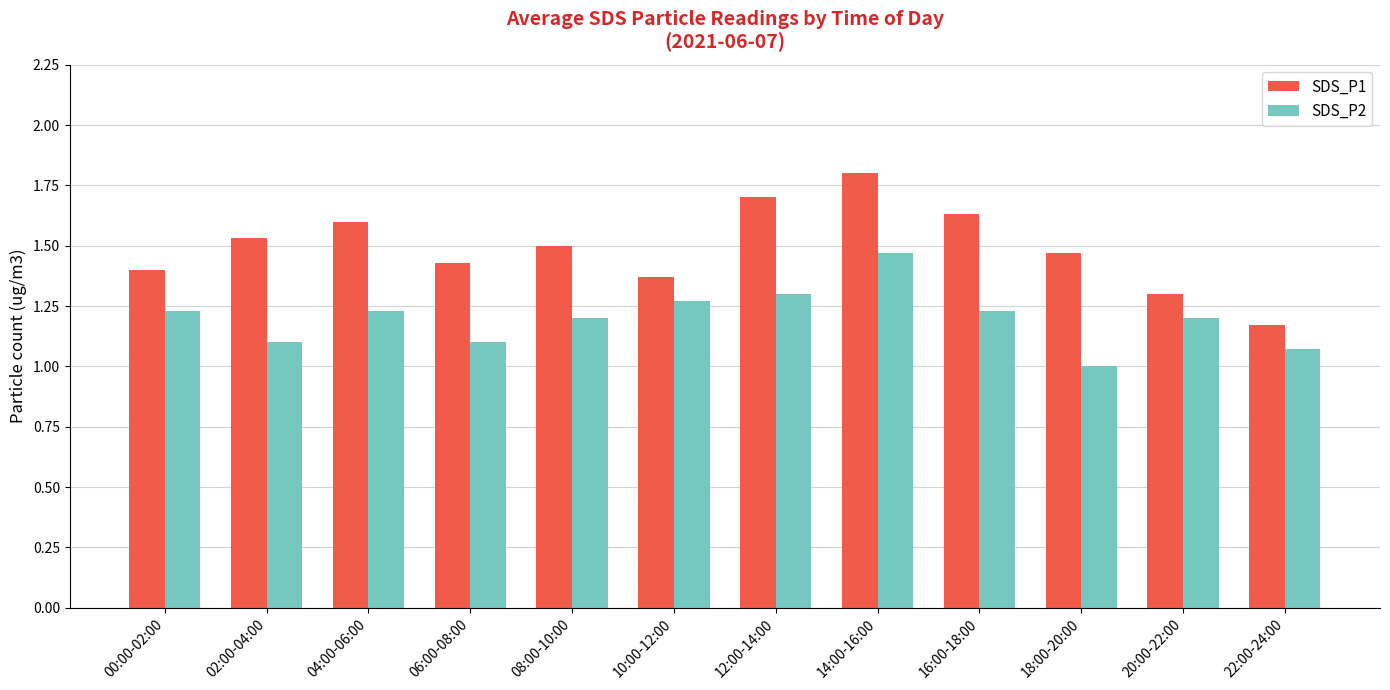

Which series has the widest spread of values?

SDS_P1